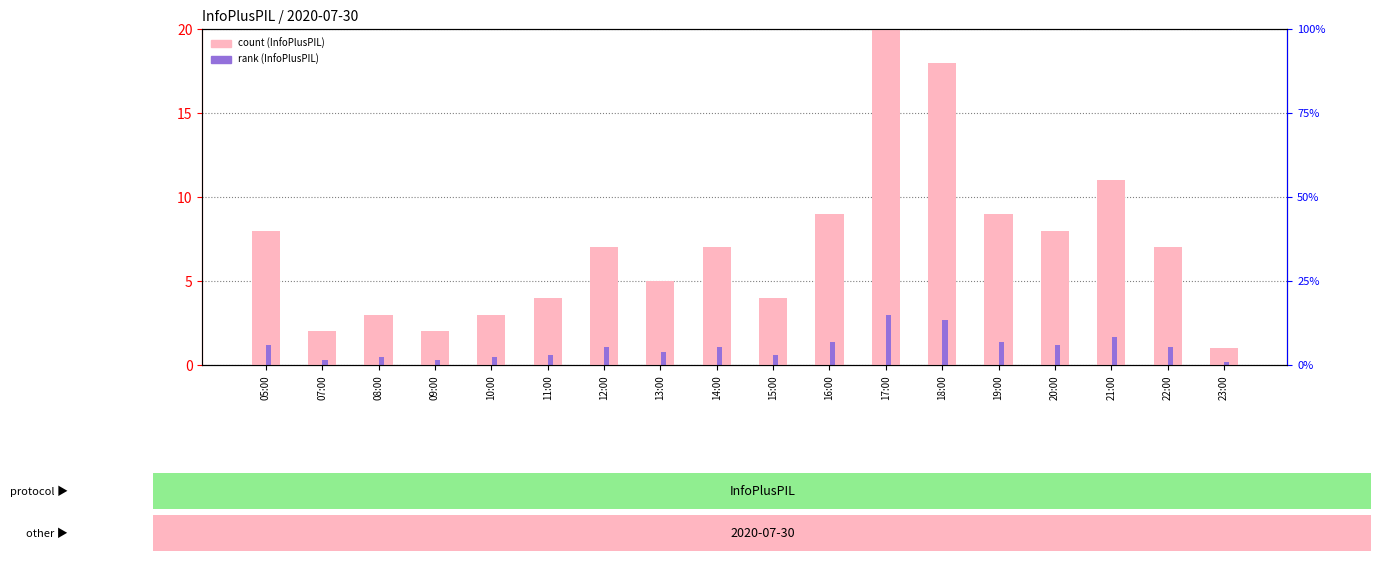

What is the approximate value of rank (InfoPlusPIL) at 13:00?

0.8